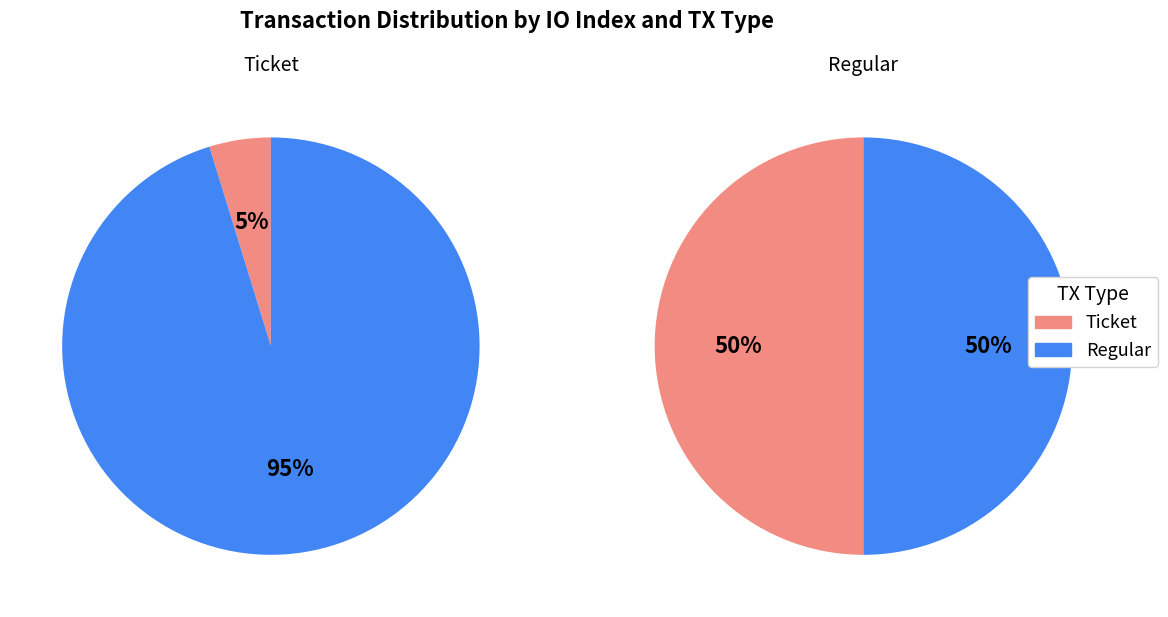

How many slices are in this pie chart?

2